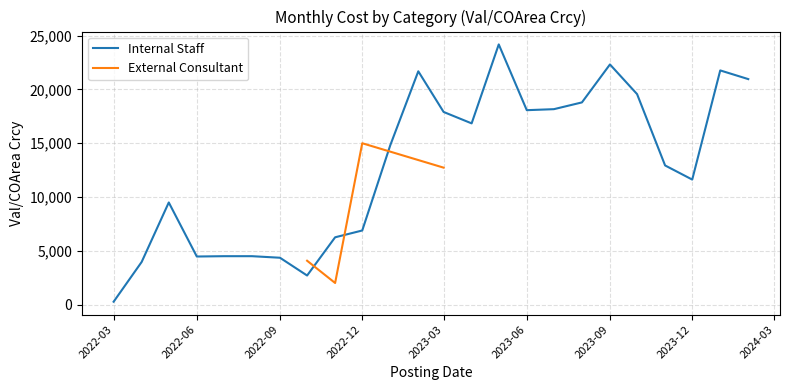

The value of Internal Staff at 2022-09 is 4346.6. True or false?

True